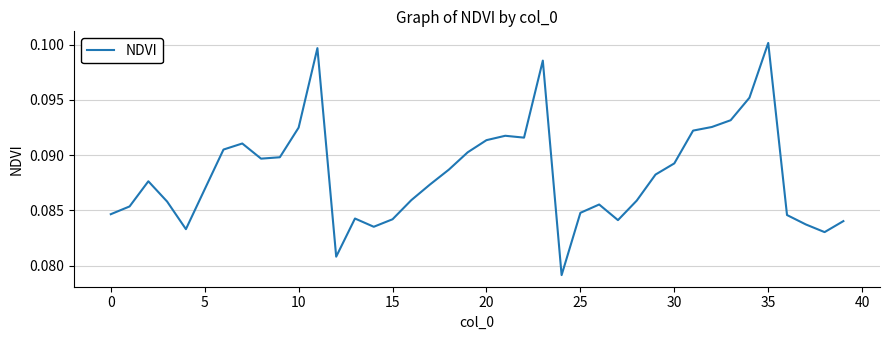

Which label corresponds to the largest value in the chart?

35